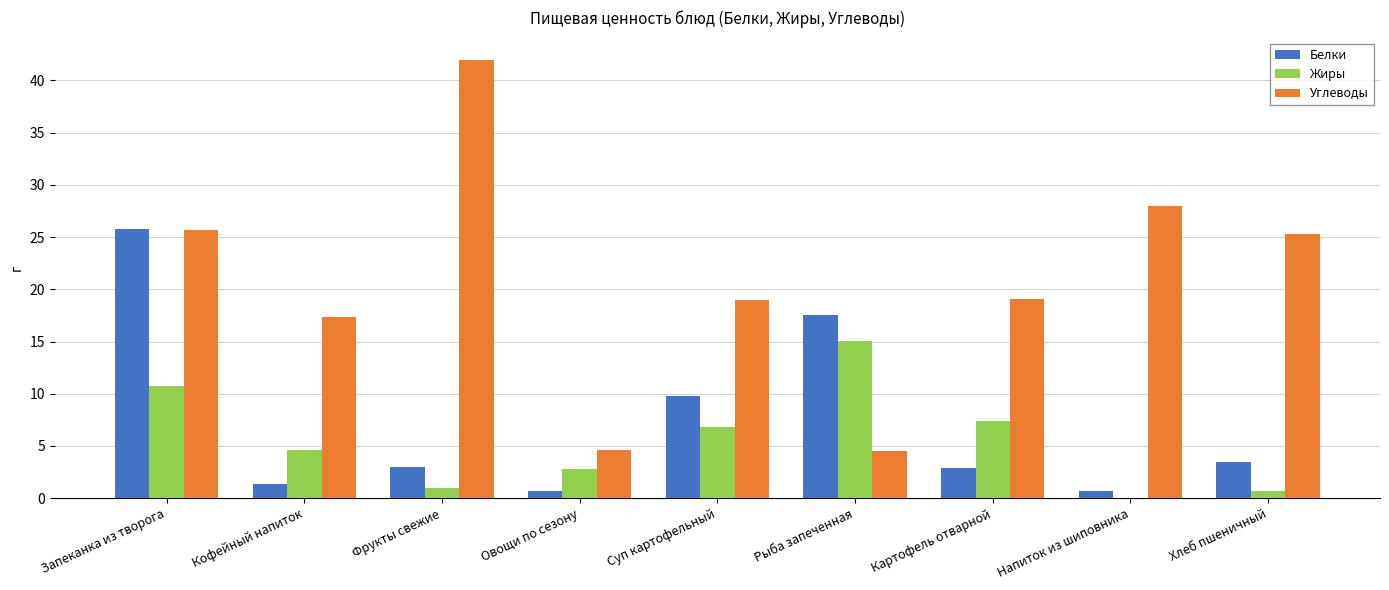

Which series has the largest total across all categories?

Углеводы